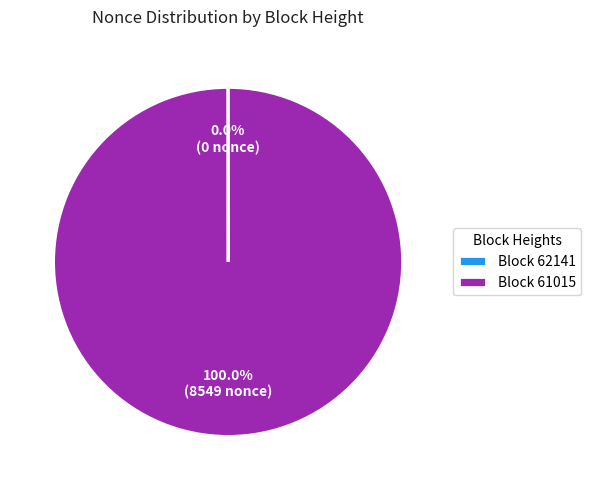

What is the majority slice?

Block 61015